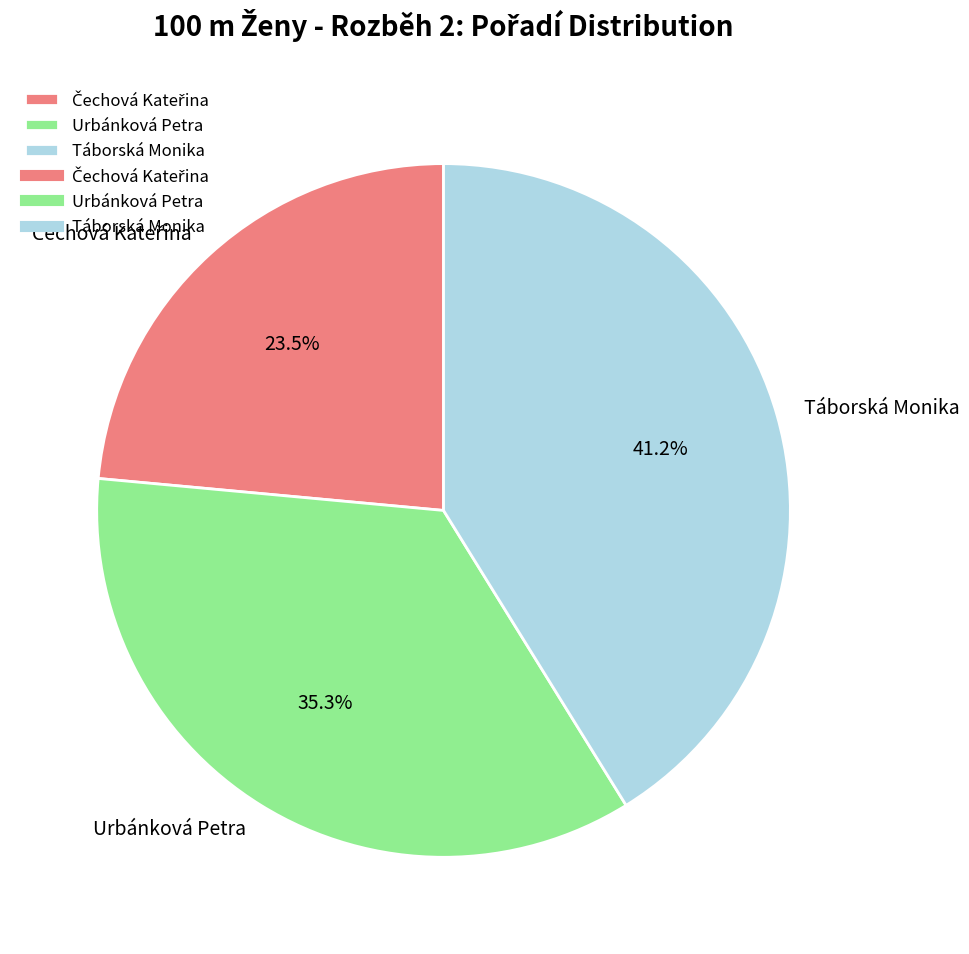

How many segments does this pie chart have?

3